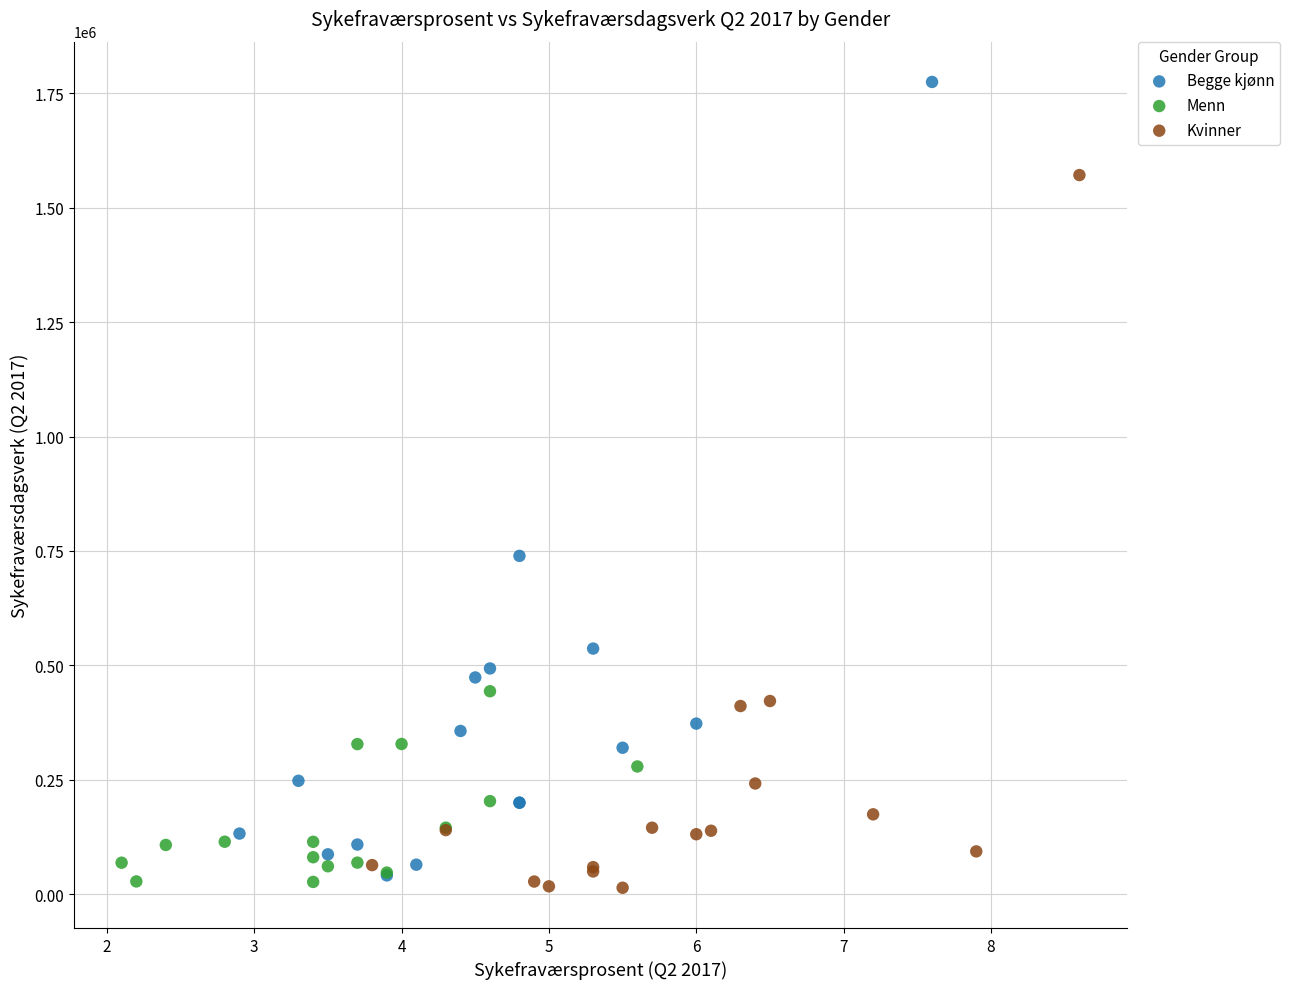

What are all the series names shown in the legend?

Begge kjønn, Menn, Kvinner